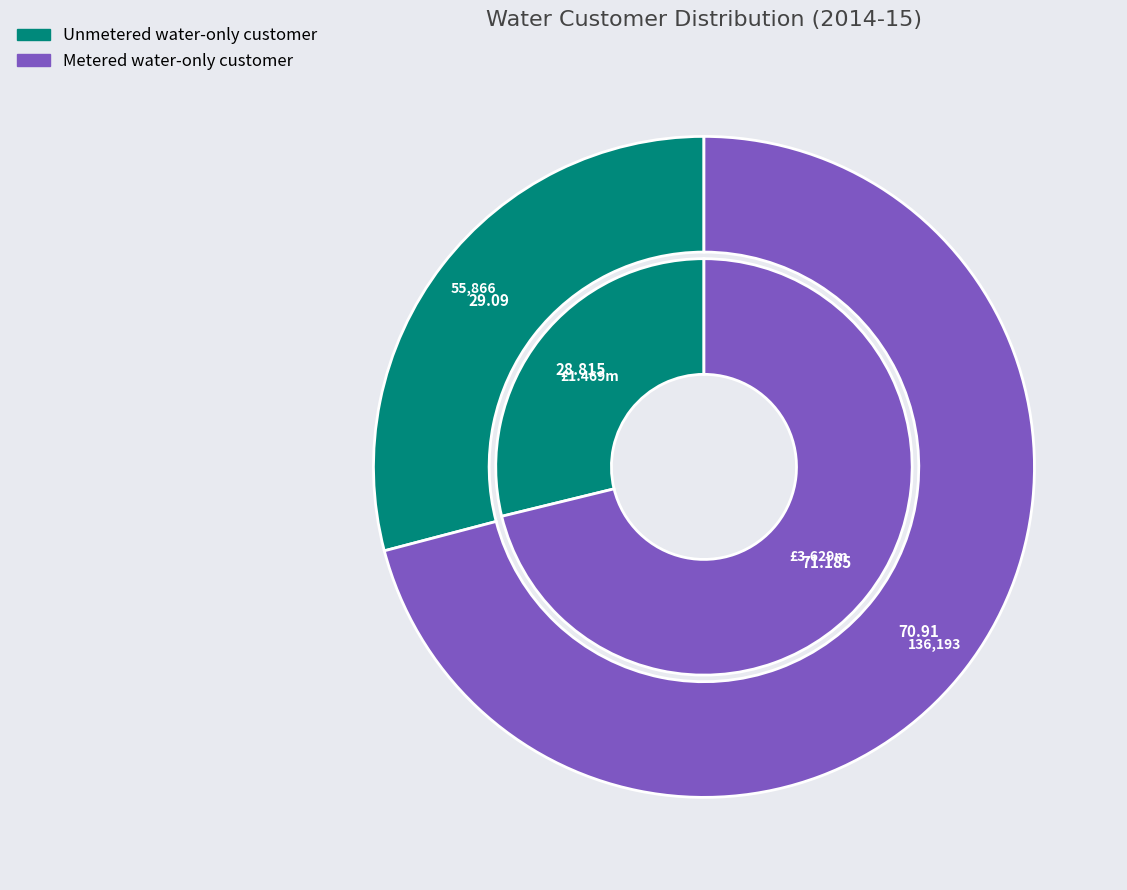

Is it true that Metered water-only customer is 77% of the pie?

False